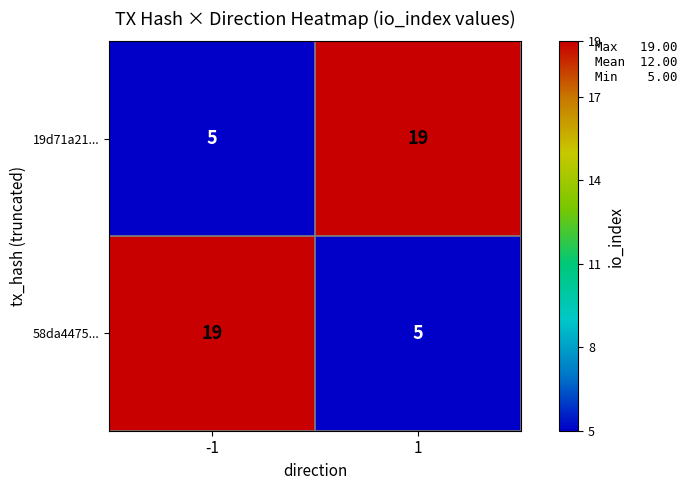

What is the spread (max minus min) of values at 1?

14